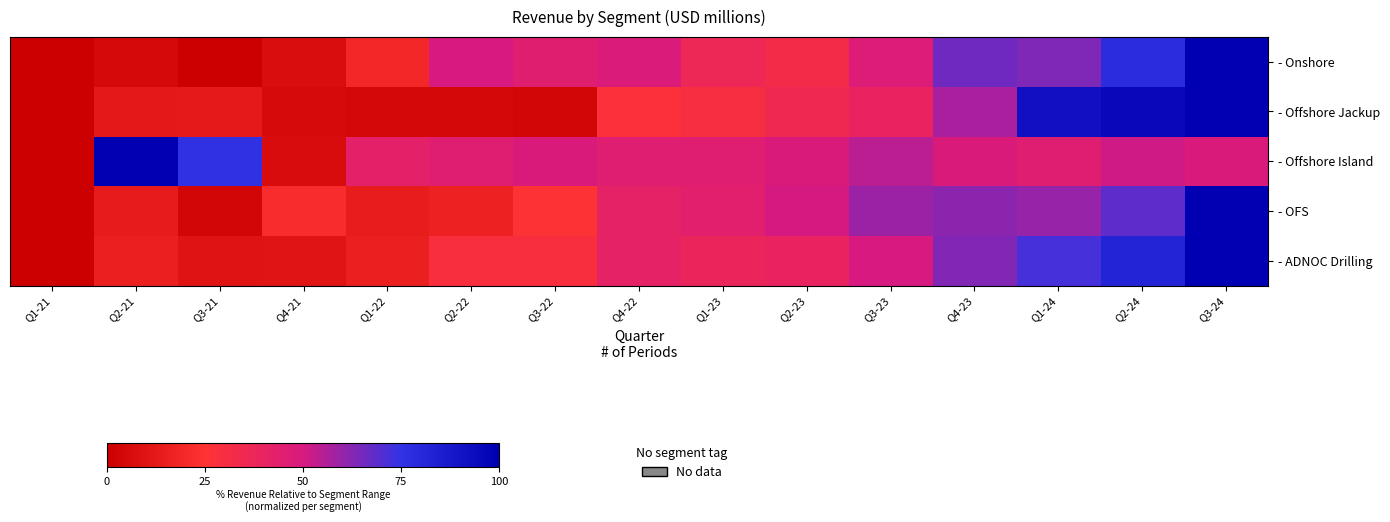

Which has a higher value, Q2-22 or Q4-22?

Q2-22